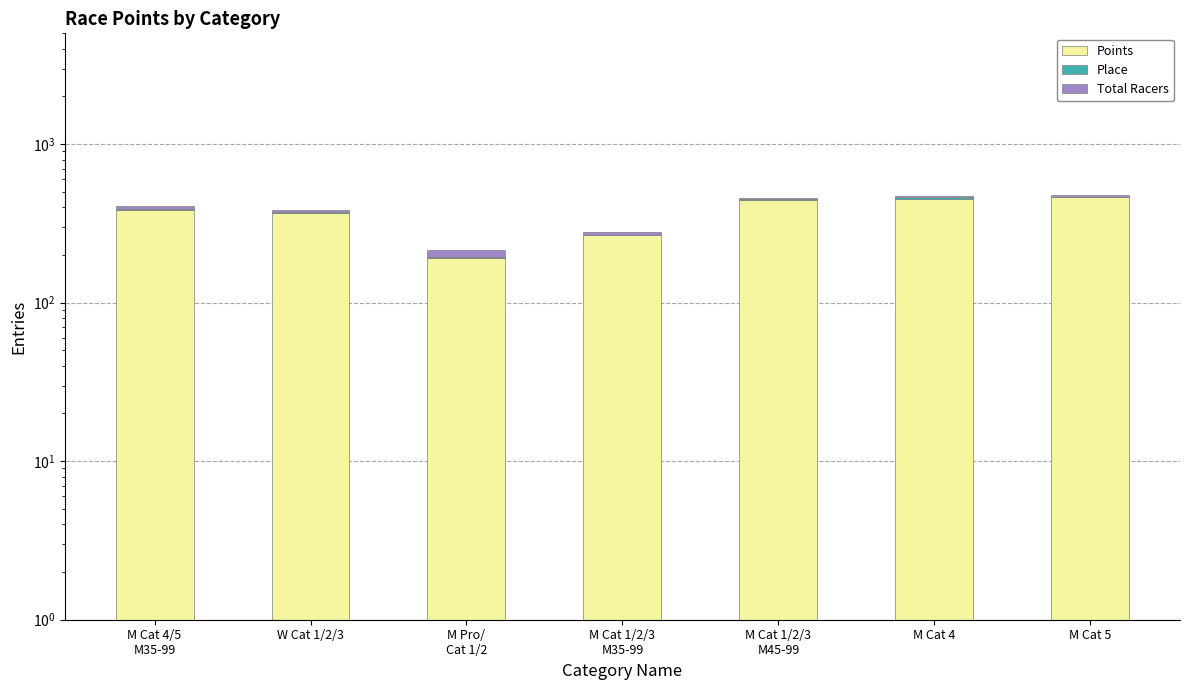

List the labels in order of Total Racers value, largest first.

M Pro/
Cat 1/2, M Cat 4/5
M35-99, M Cat 5, W Cat 1/2/3, M Cat 4, M Cat 1/2/3
M35-99, M Cat 1/2/3
M45-99